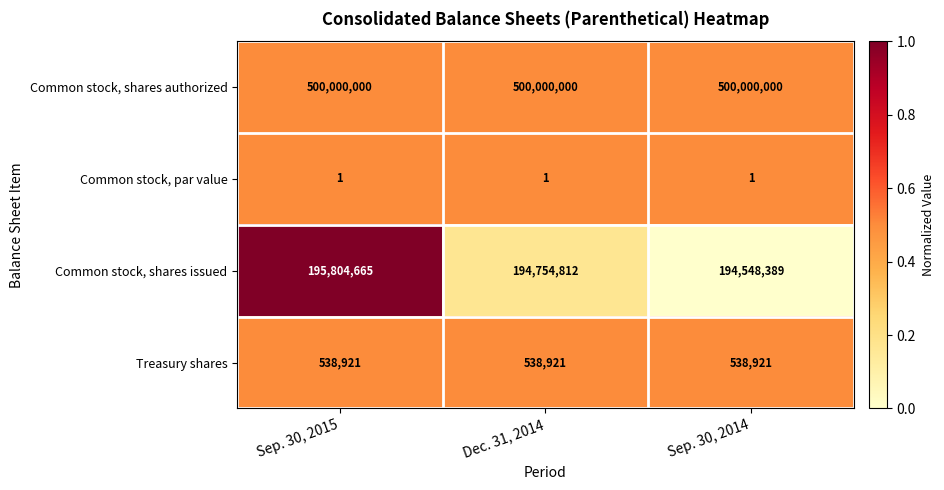

What is the average value of the Common stock, shares authorized series?

500000000